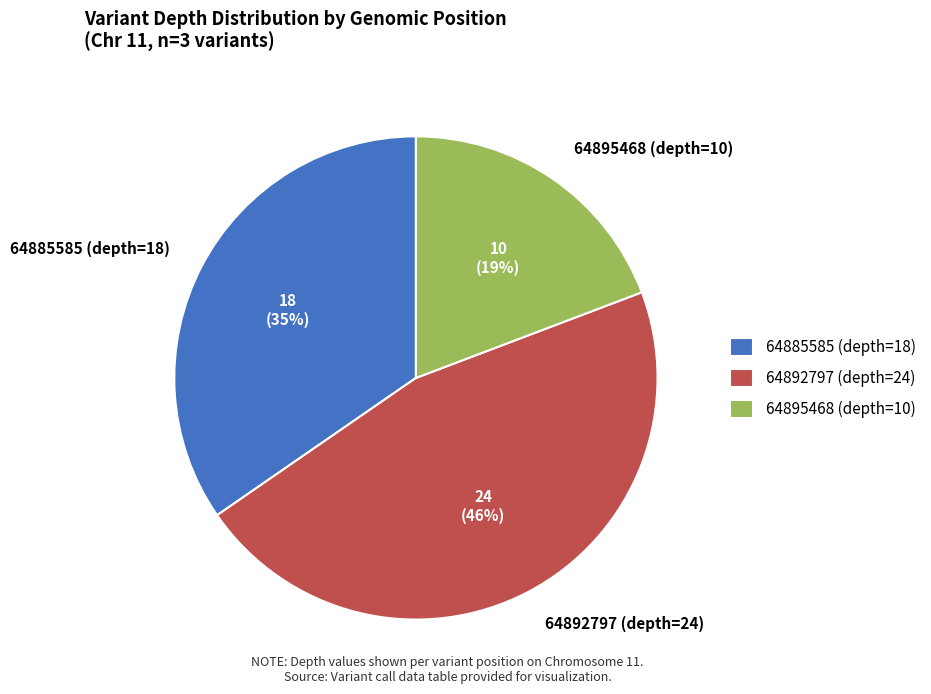

True or false: 64895468 (depth=10) accounts for 19% of the total.

True